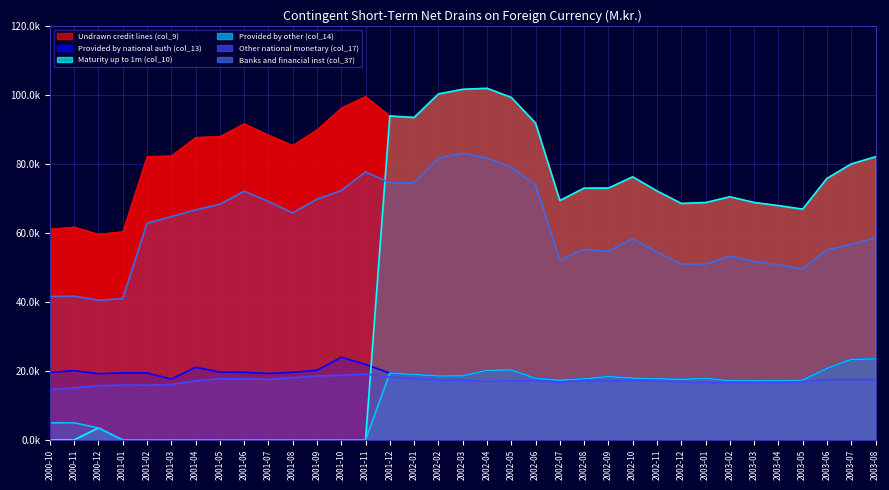

What position from the right is 2002-10?

11